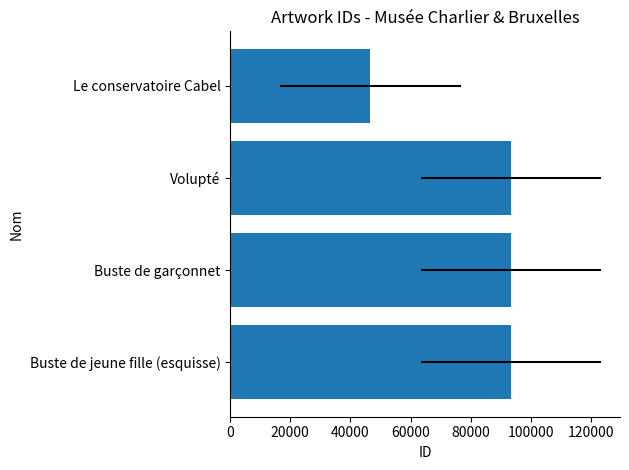

What is the sum of all values?

326938